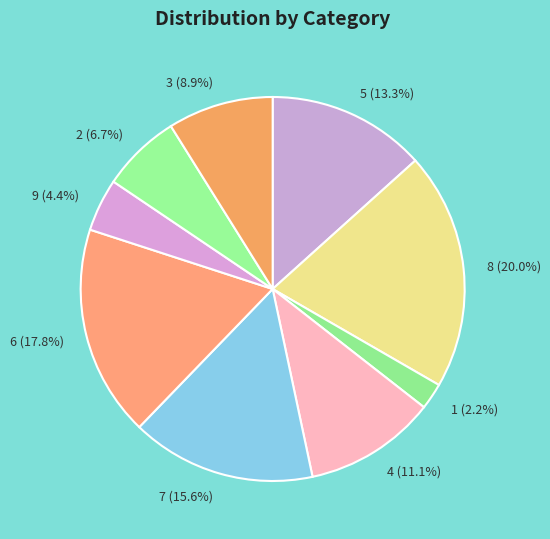

True or false: 9 accounts for 4% of the total.

True